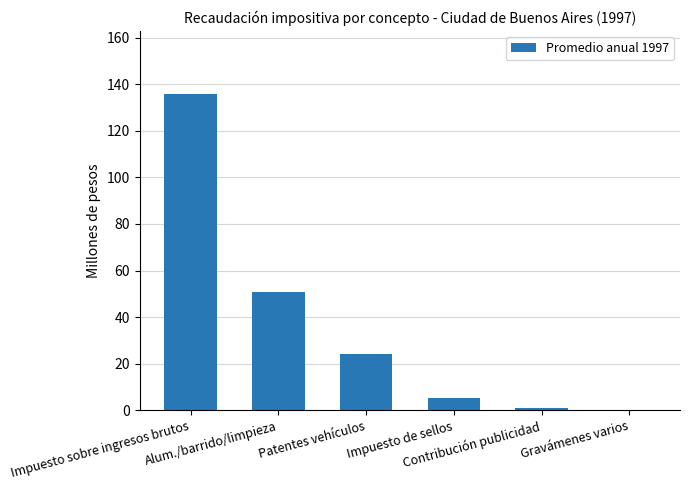

What is the sum of all values?

217.0